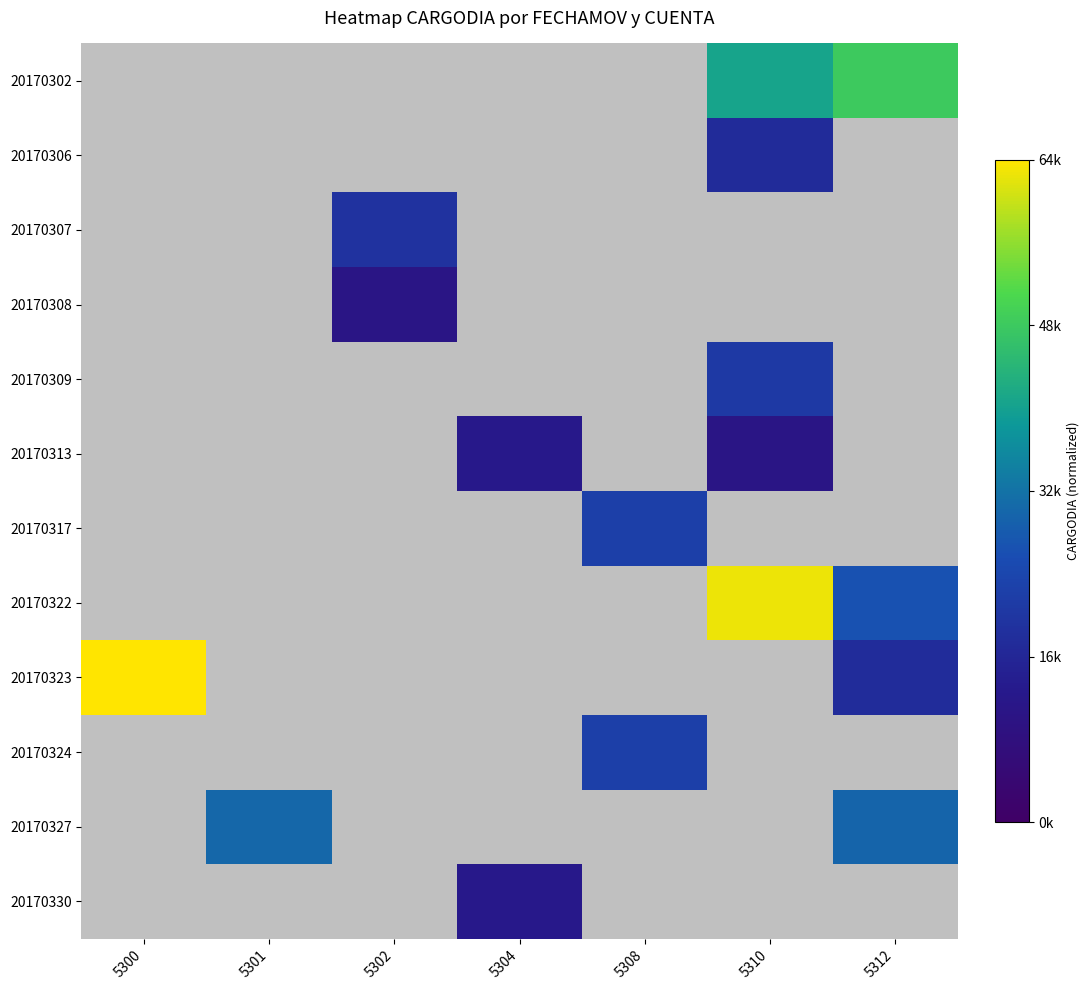

What is the difference between the highest and lowest values at 5304?

0.2